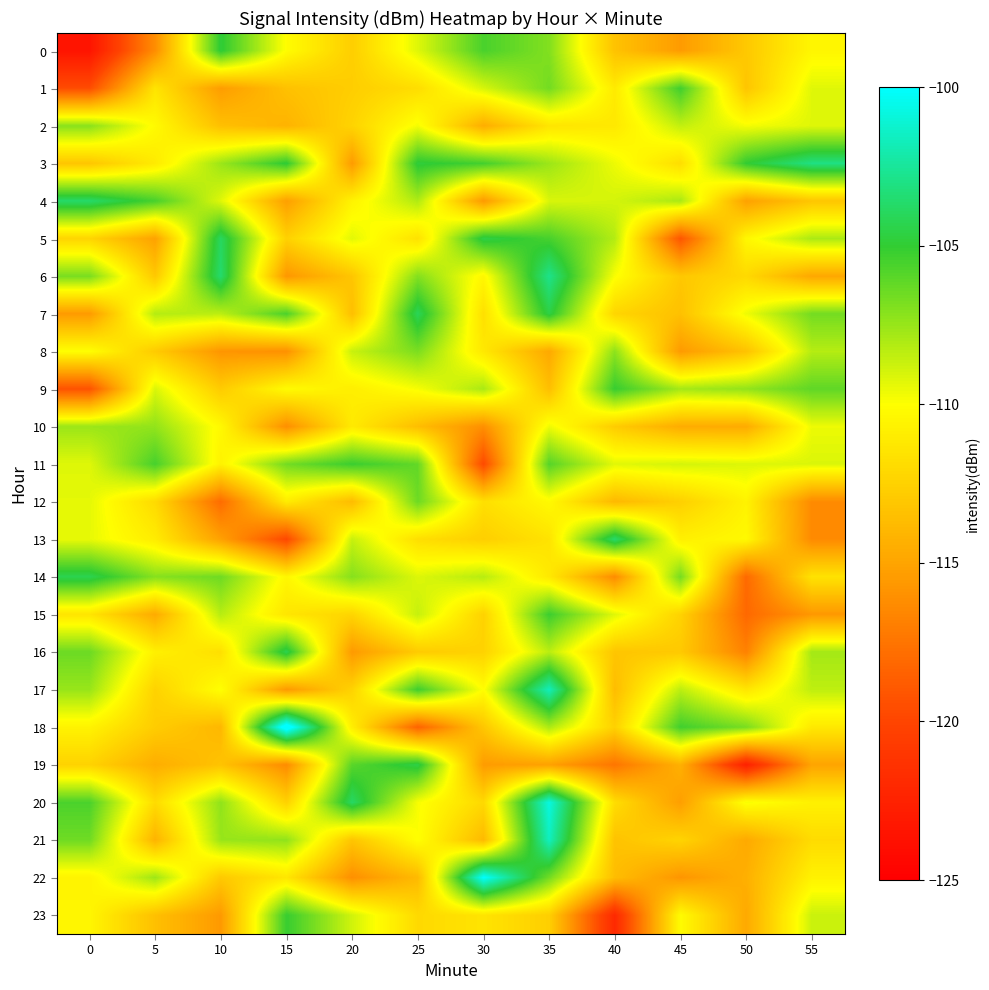

Count the number of categories in the chart.

12